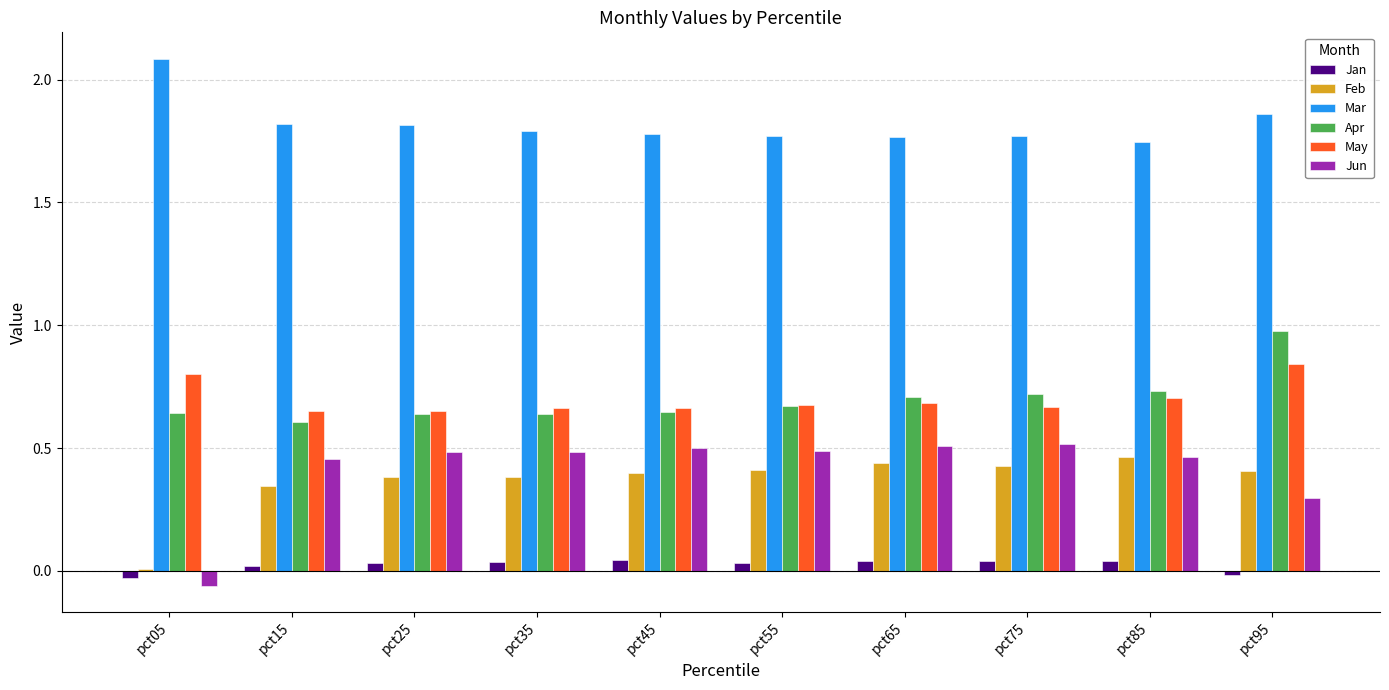

True or false: Jun has a value of 0.5 at pct75.

True